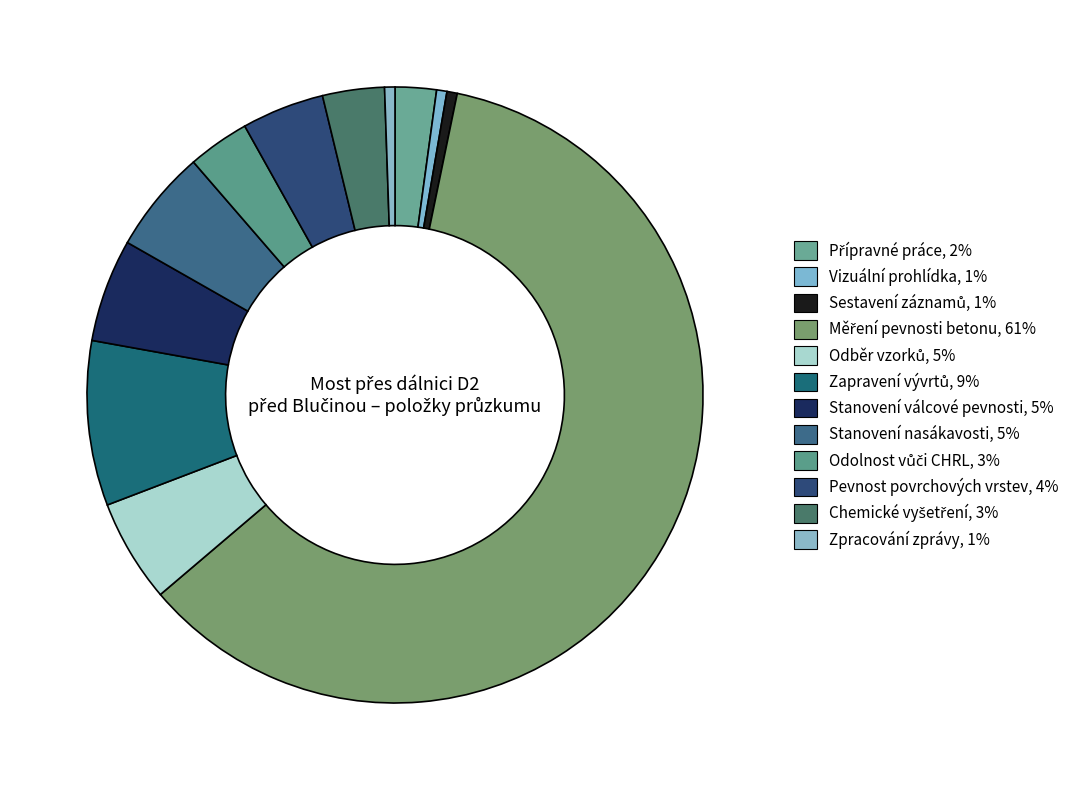

To the nearest percent, what is the difference between the Zapravení vývrtů and Vizuální prohlídka slice percentages?

8%